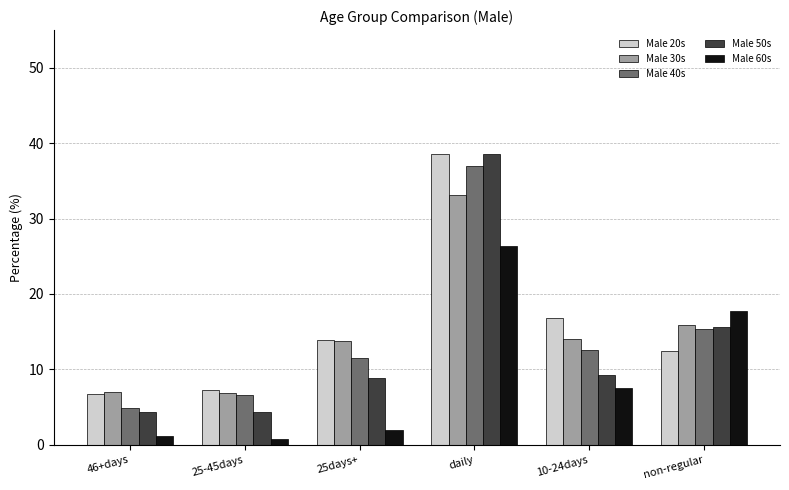

The value of Male 30s at 46+days is 7.0. True or false?

True